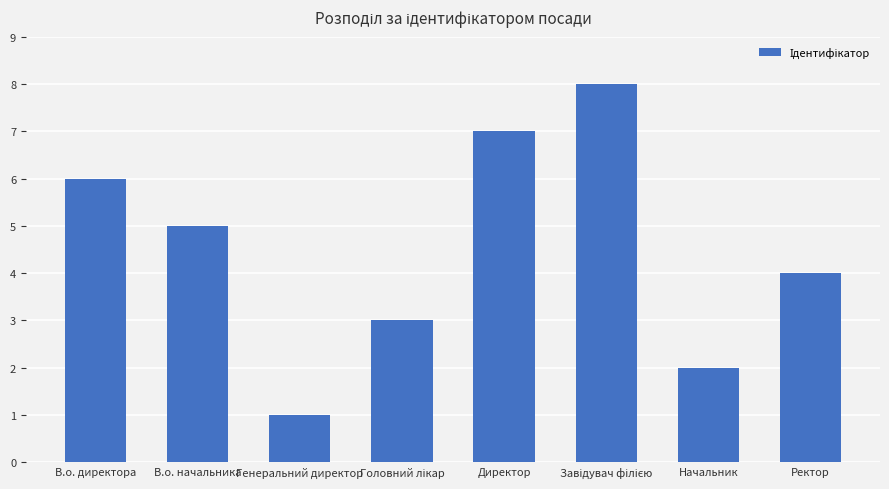

What position from the left is Ректор?

8